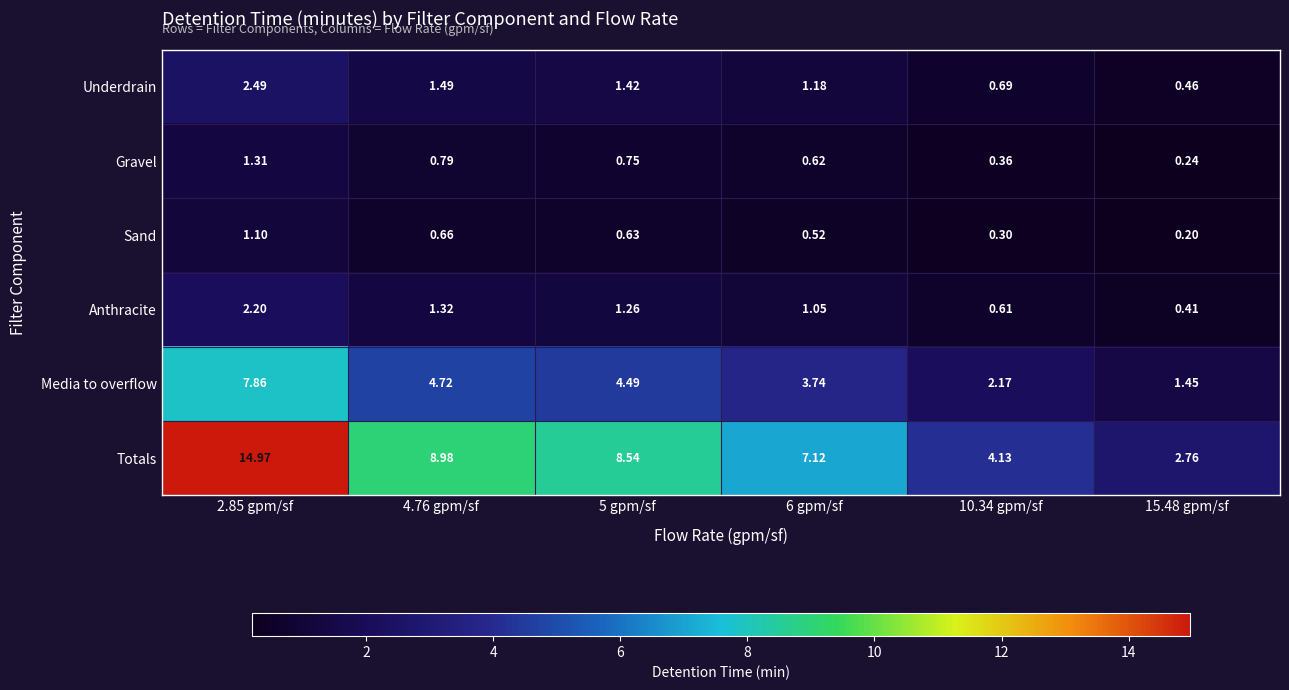

Rank the series at 10.34 gpm/sf from lowest to highest value.

Sand, Gravel, Anthracite, Underdrain, Media to overflow, Totals